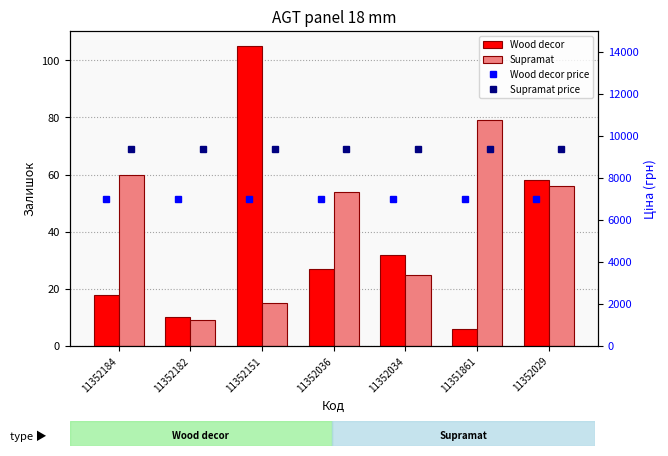

At which category is the sum across all series the highest?

11352151